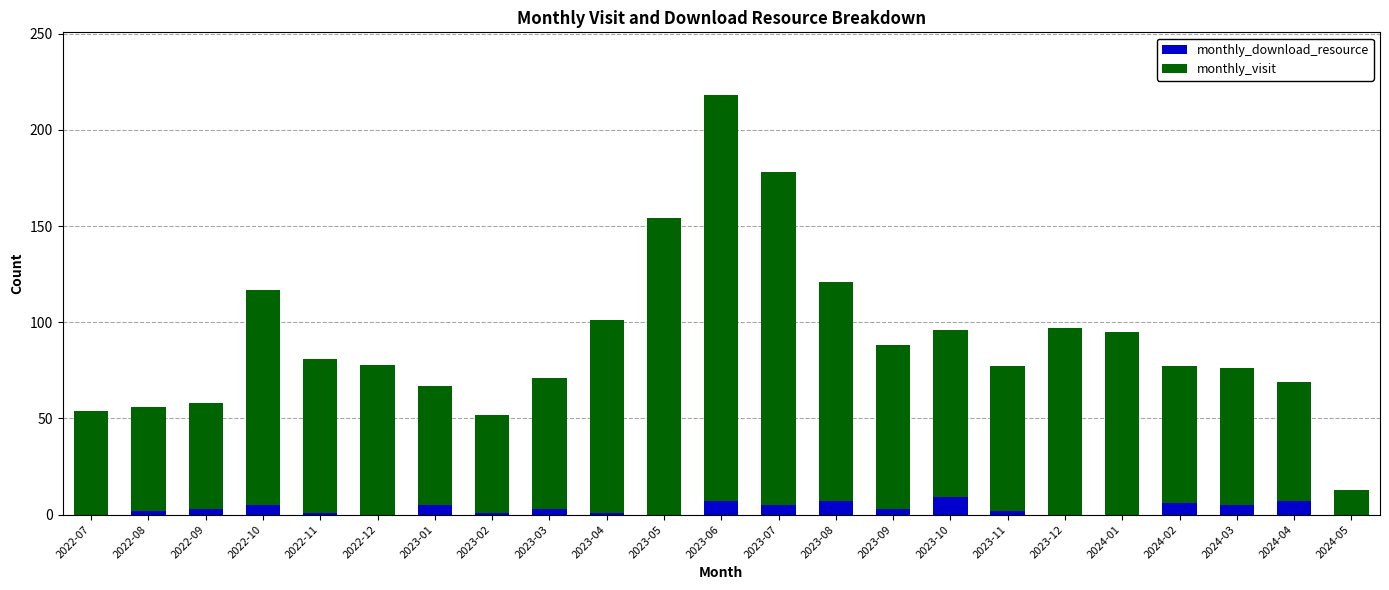

True or false: monthly_download_resource has a value of 9 at 2023-10.

True